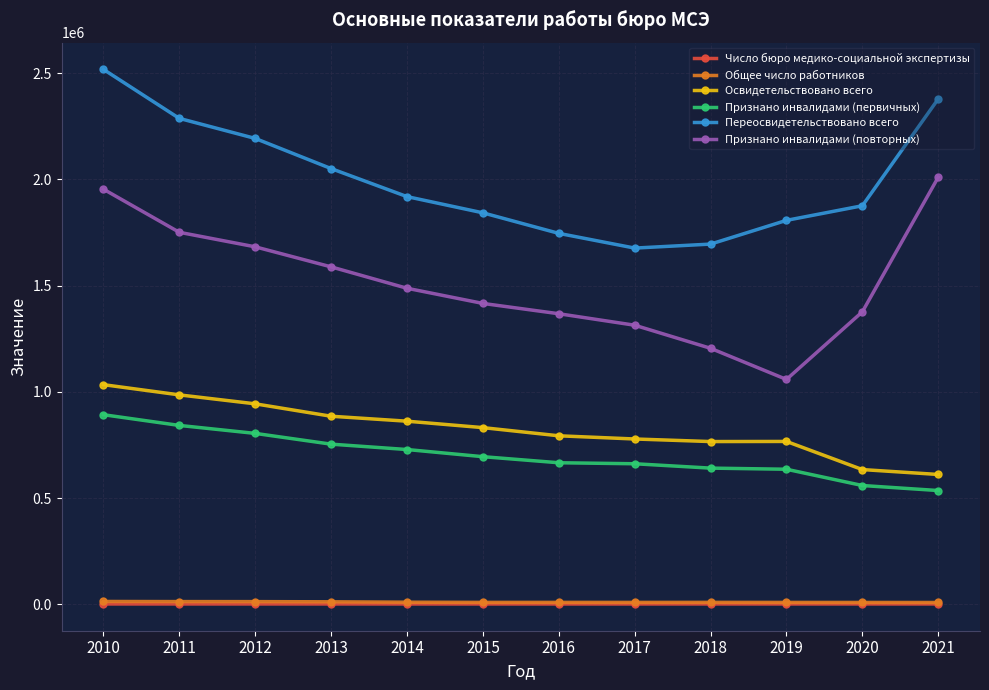

The value of Признано инвалидами (первичных) at 2018 is 641182. True or false?

True